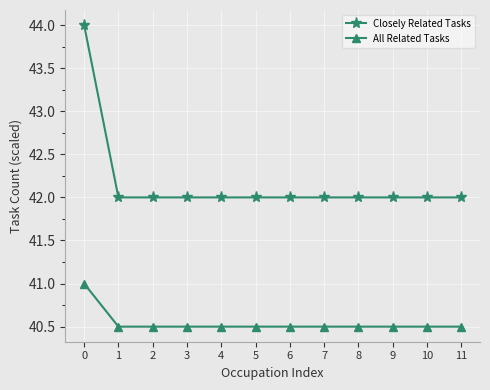

Which series has the largest range (max minus min)?

Closely Related Tasks